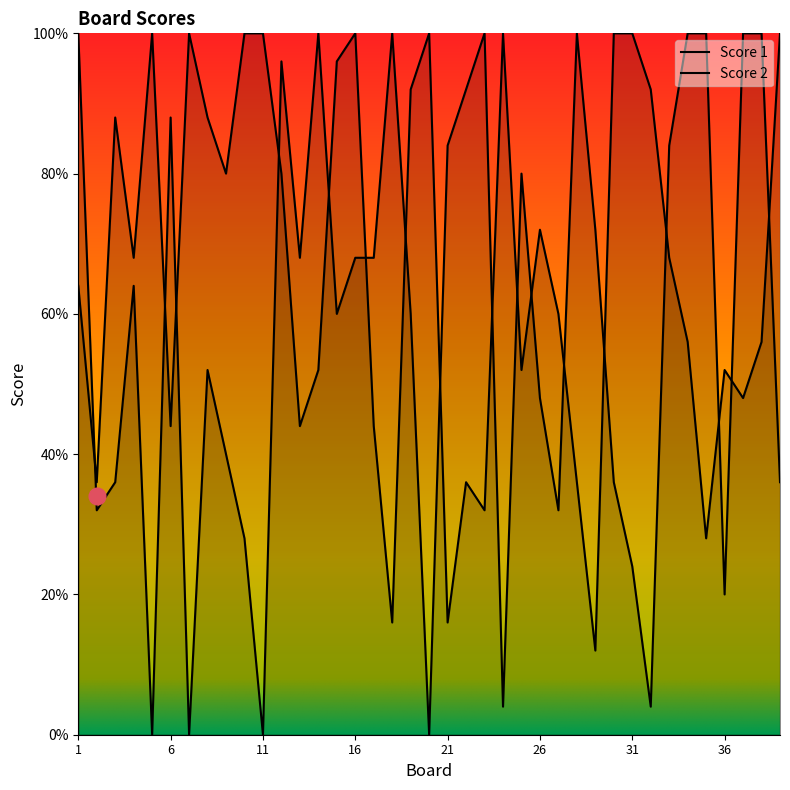

How many data points in Score 1 are less than 17?

19